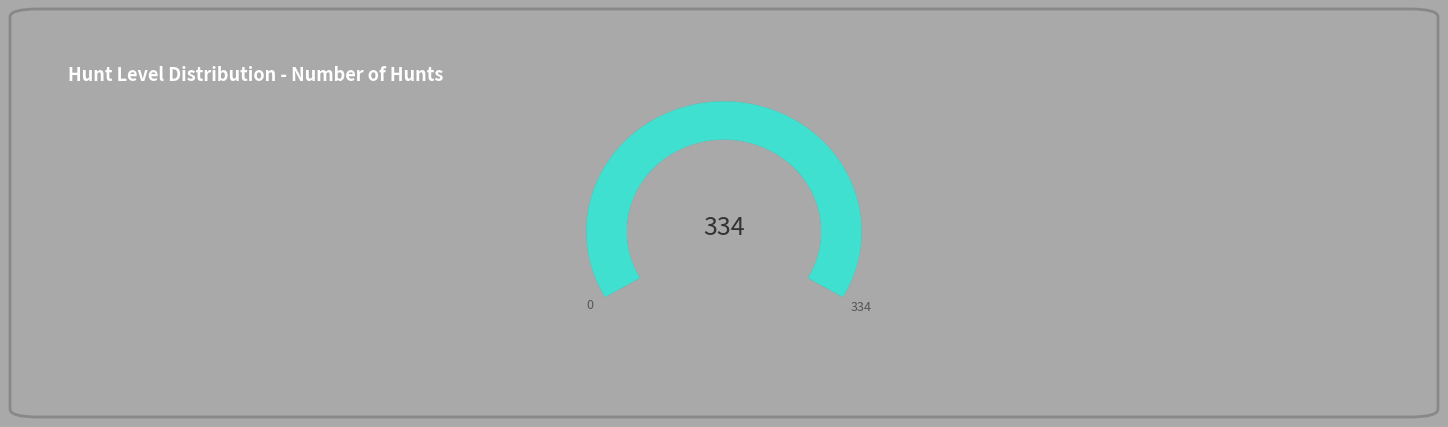

What percentage is NOT represented by L5 (Hunt)?

100.0%